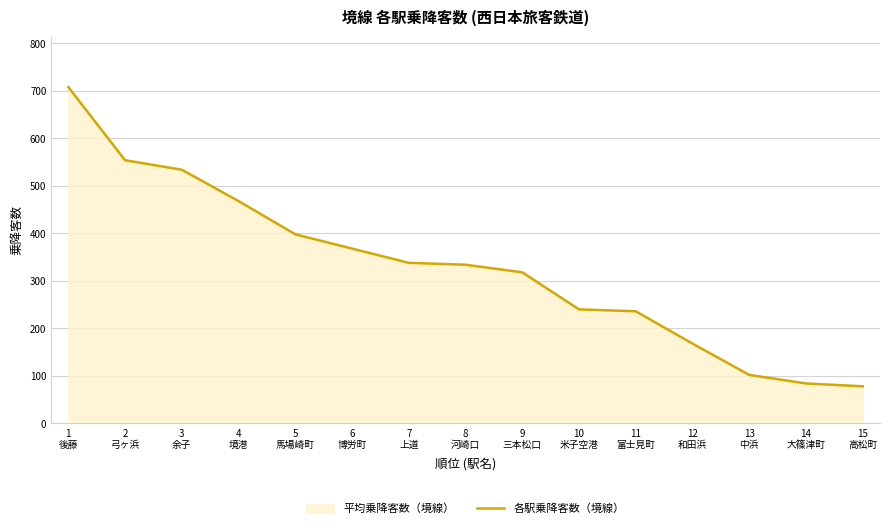

What is the value of the 8th point from the left?

334